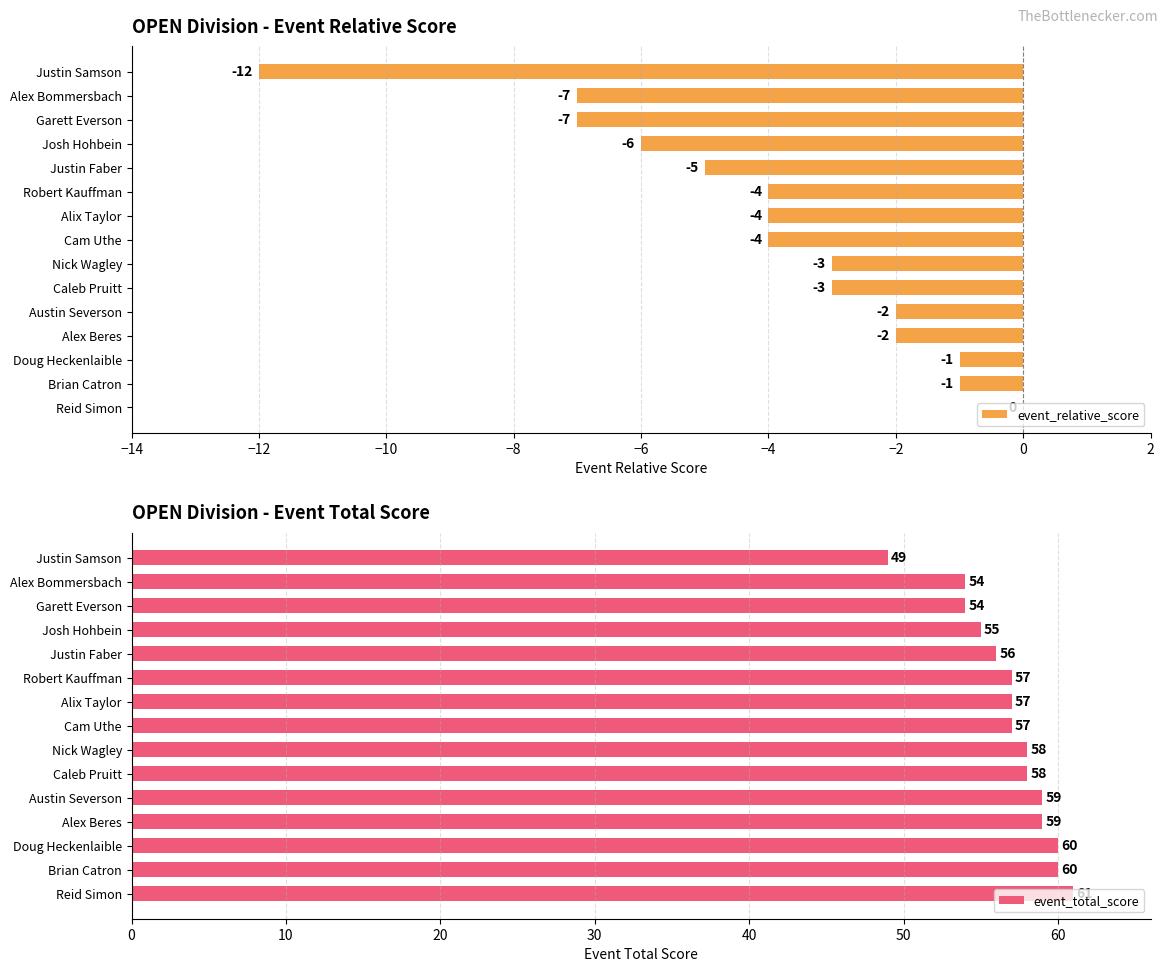

What is the lowest value of the event_total_score series?

49